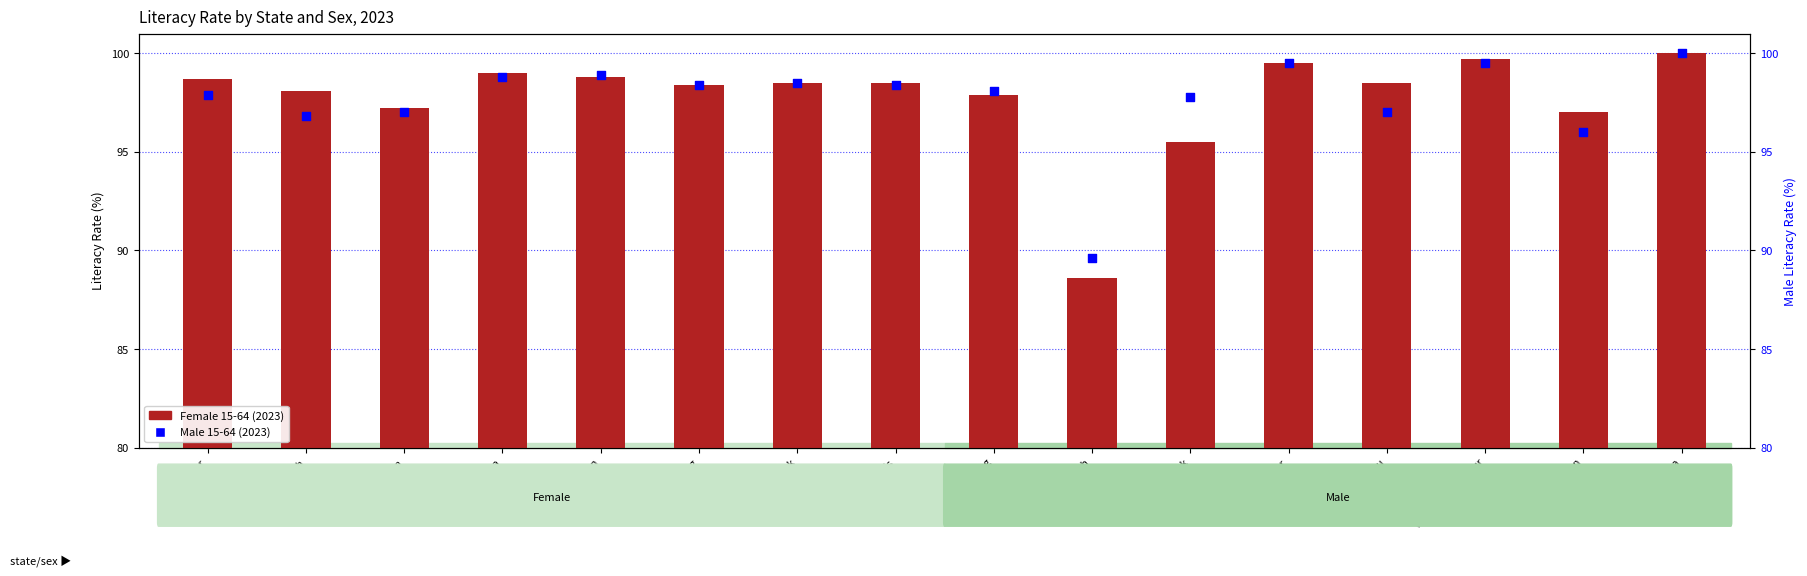

Which series reaches the minimum Y coordinate?

Female 15-64 (2023)